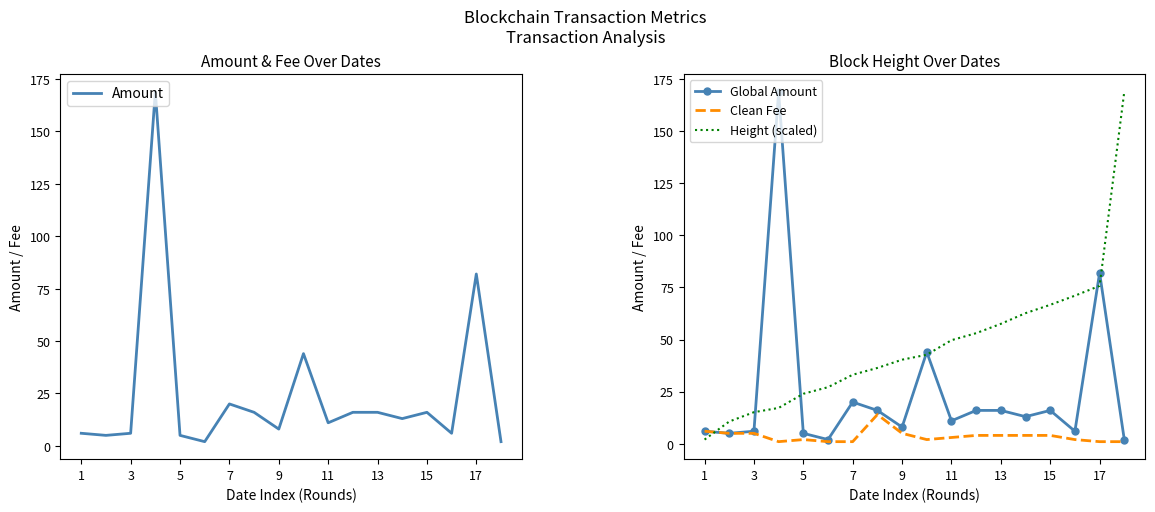

Which series has the largest range (max minus min)?

Amount